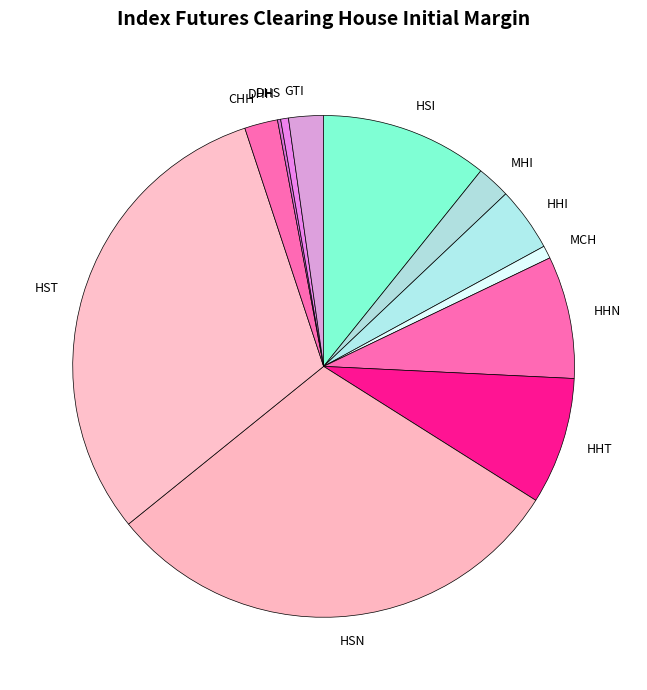

What is the largest slice in the pie chart?

HST